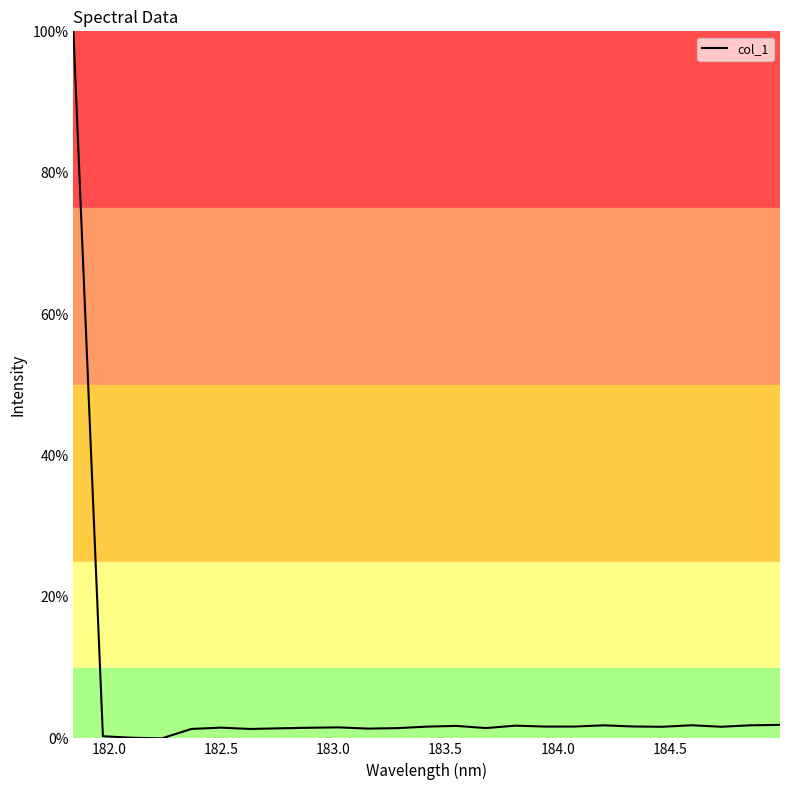

What is the greatest value displayed?

100.0